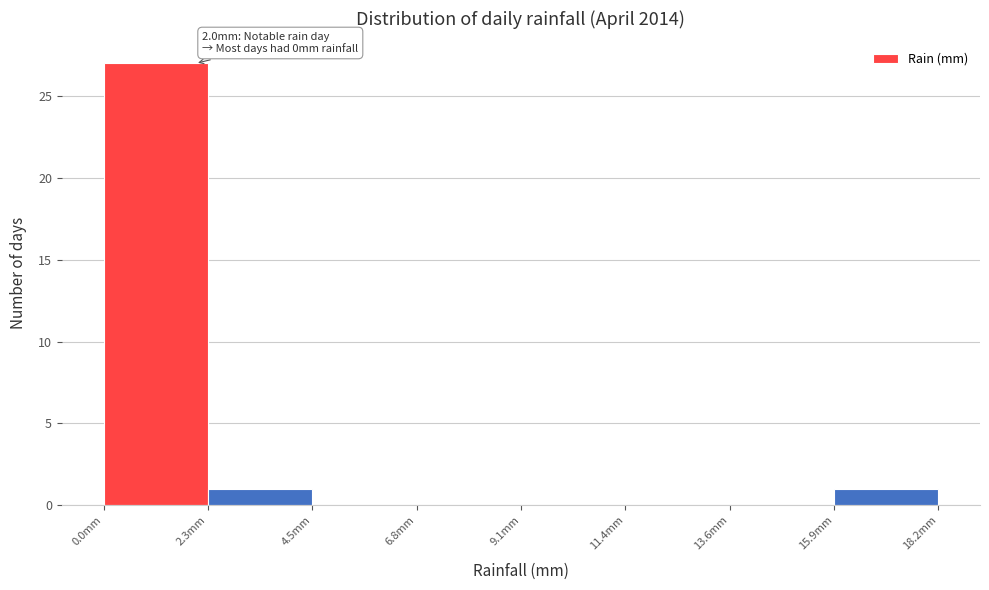

Which range on the x-axis has the tallest bar?

0.0 to 2.5